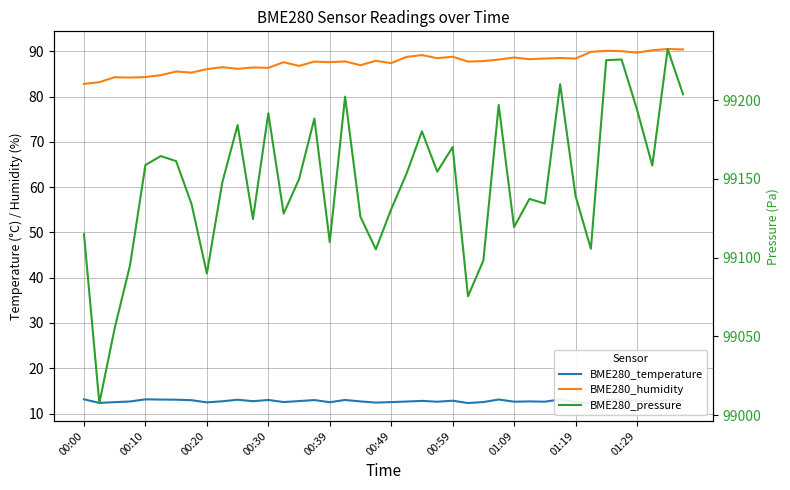

How many interior local peaks does the BME280_pressure series have?

12